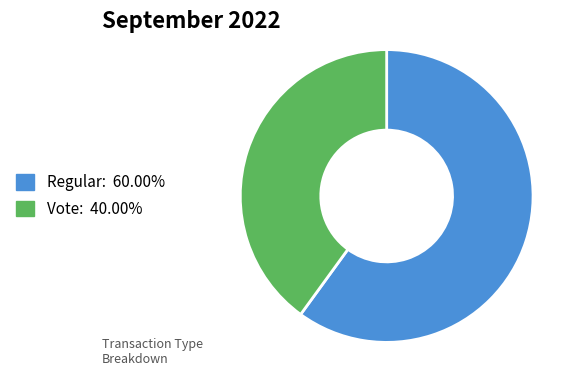

How many segments does this pie chart have?

2